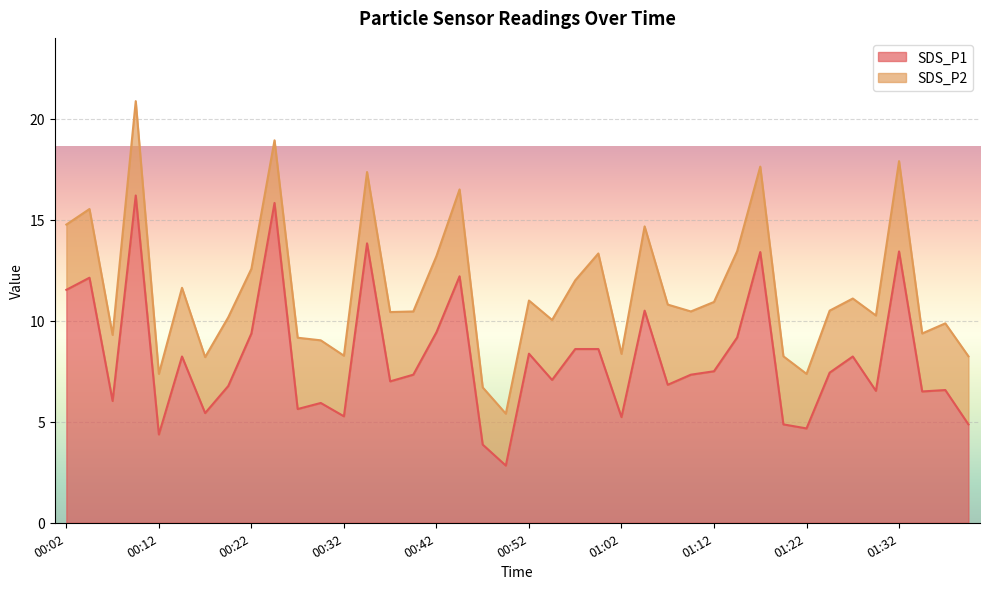

What is the ratio of the value at 00:34 to the value at 00:09?

0.9